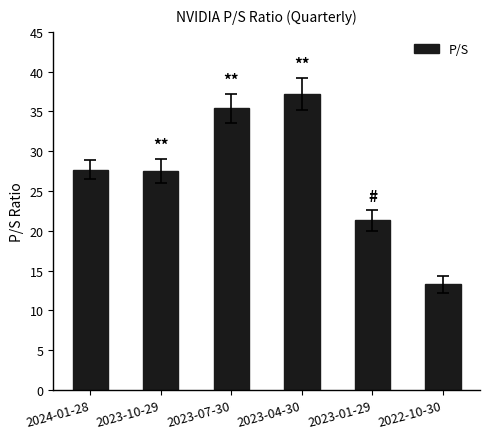

True or false: the data shows 37.2 at 2023-04-30.

True